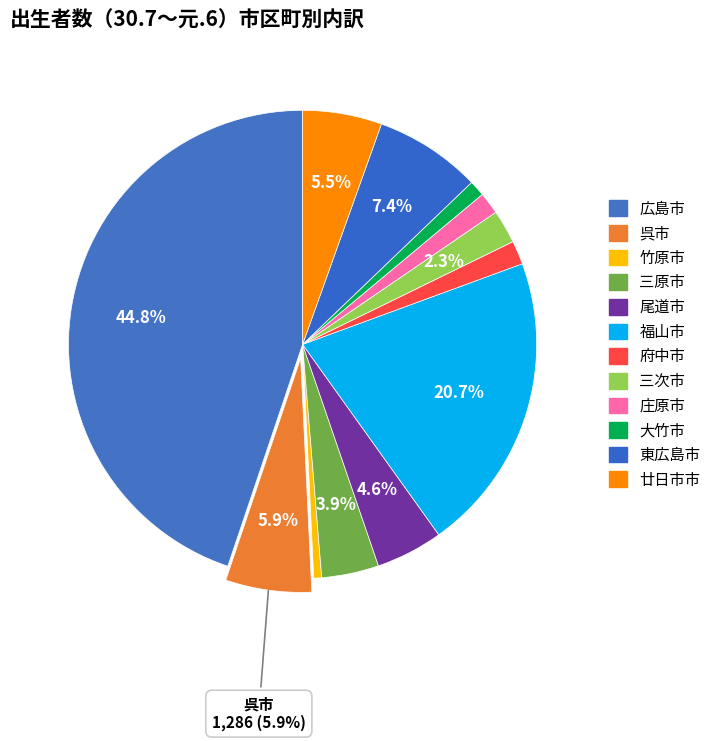

How many slices are in this pie chart?

12